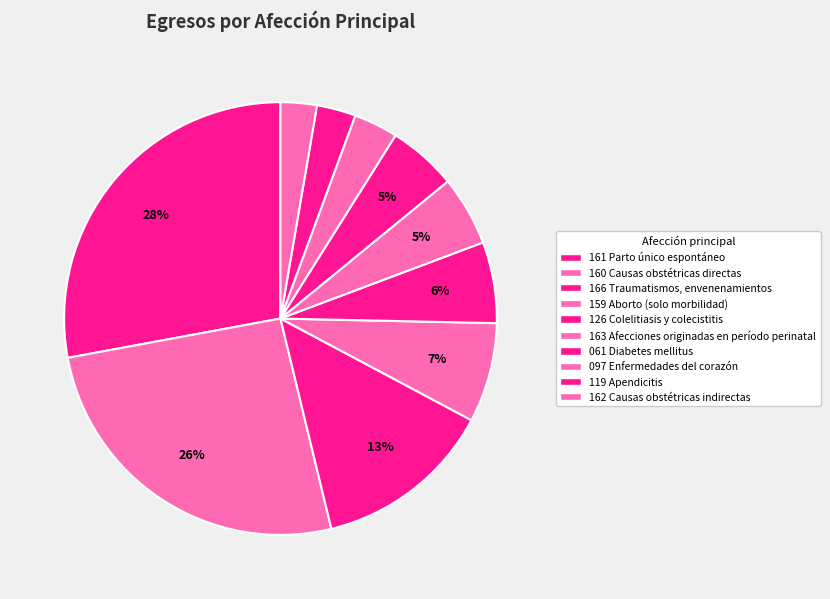

True or false: 161 Parto único espontáneo accounts for 18% of the total.

False